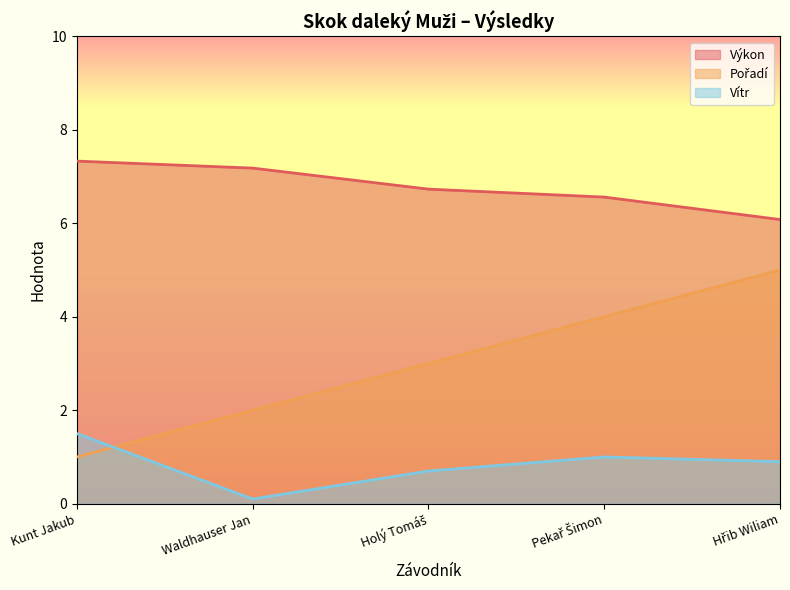

Which label corresponds to the smallest value in the chart?

Waldhauser Jan